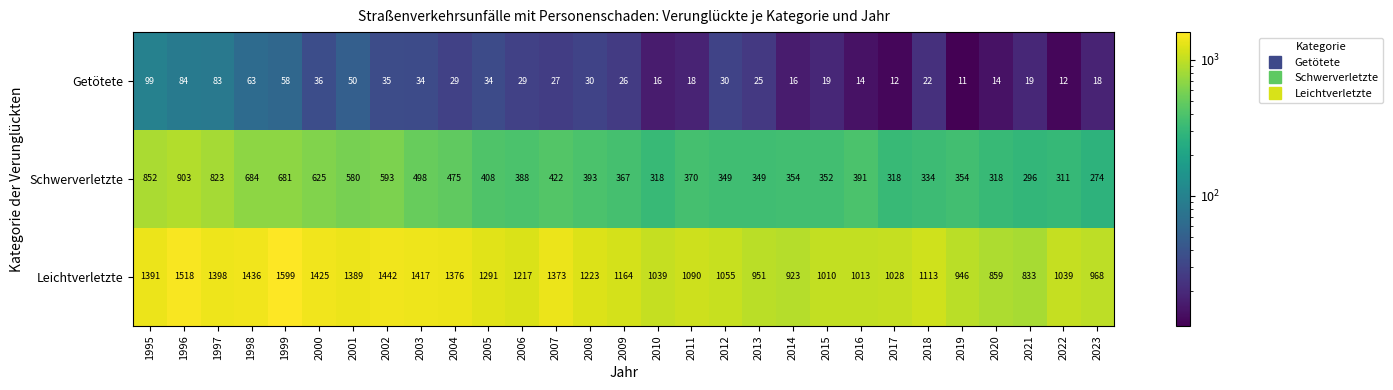

How many categories are shown in the chart?

29